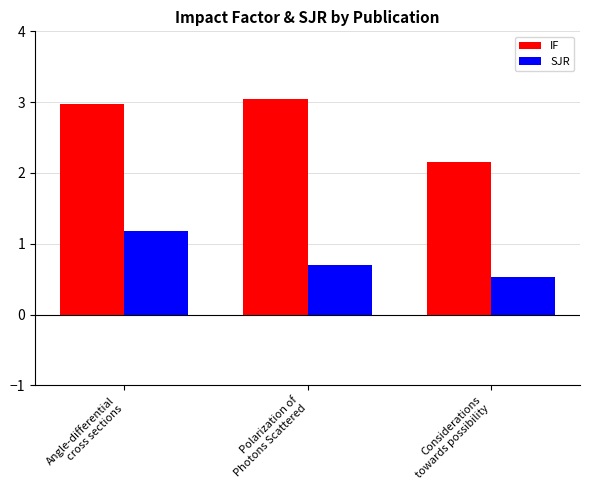

Rank the series at Polarization of
Photons Scattered from highest to lowest value.

IF, SJR